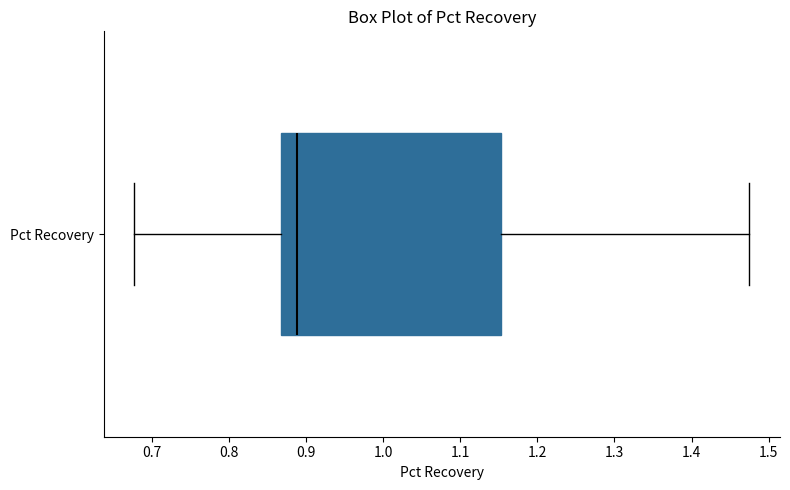

Transcribe this box plot: give where the median line is, the range the box spans, and where the two whiskers end, as read against the x-axis. The values are not printed on the chart, so give them approximately, as read against the axis.

median 0.89, box 0.87 to 1.15, whiskers 0.68 to 1.47